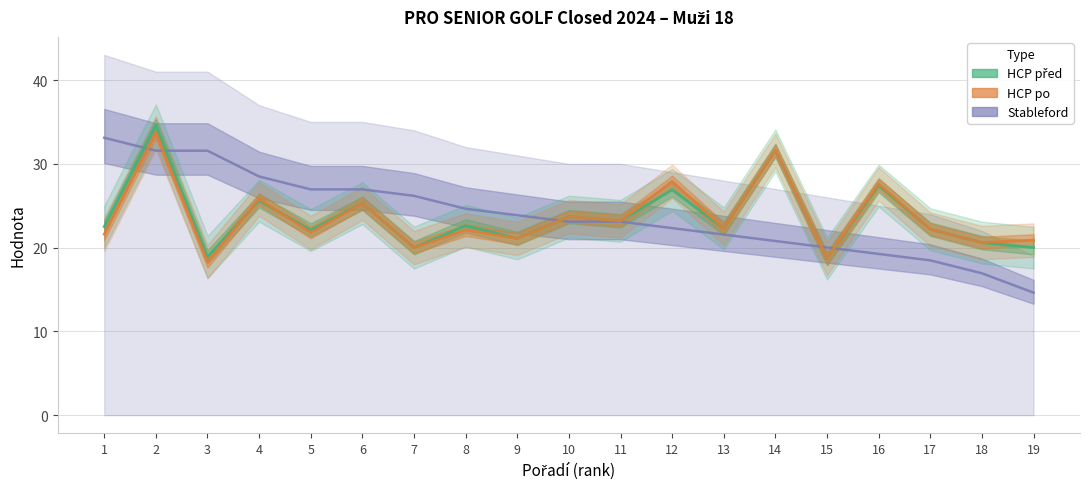

Which series has the largest range (max minus min)?

Stableford